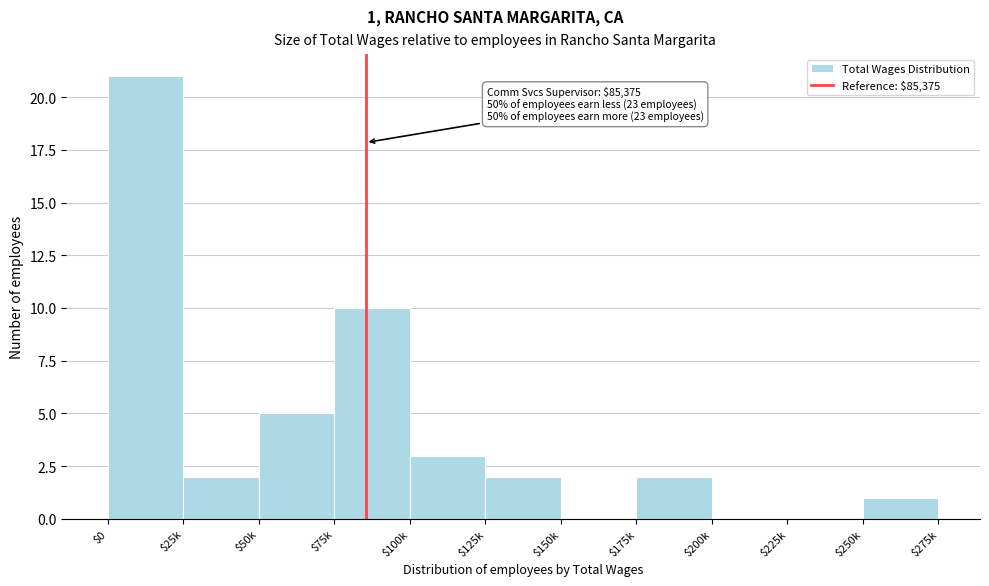

What is the sum of all values?

46